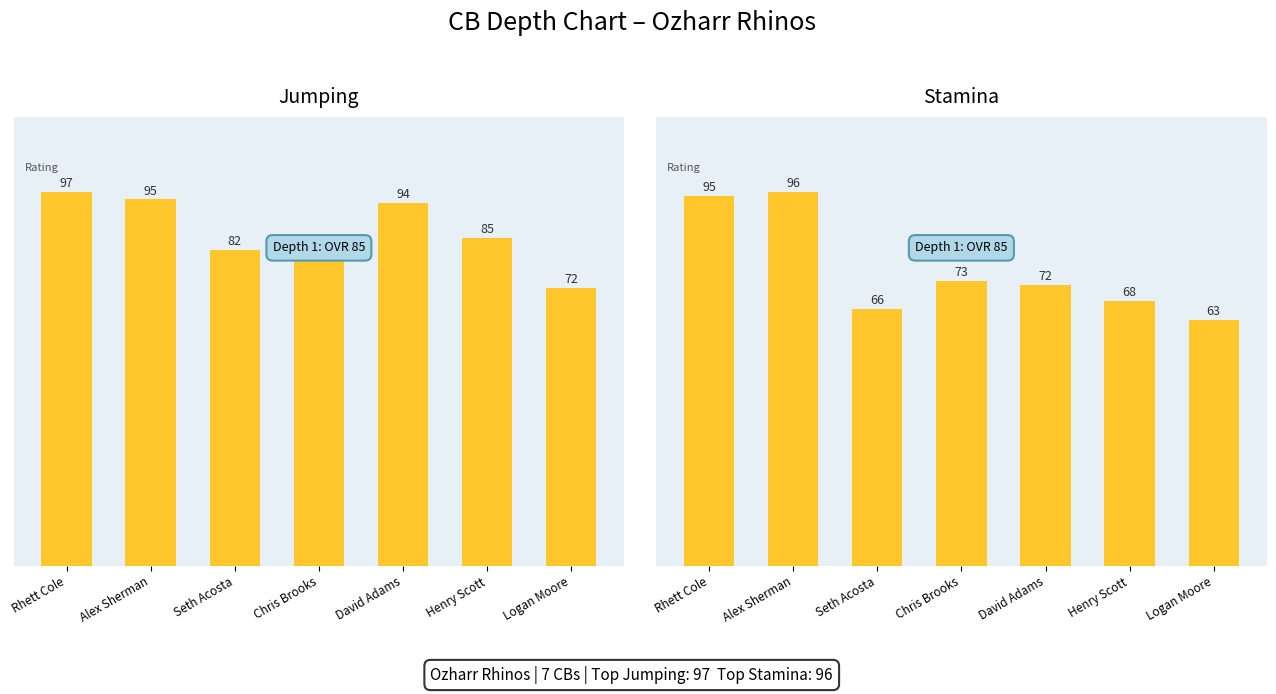

Between Chris Brooks and David Adams, which series saw the biggest shift?

Jumping